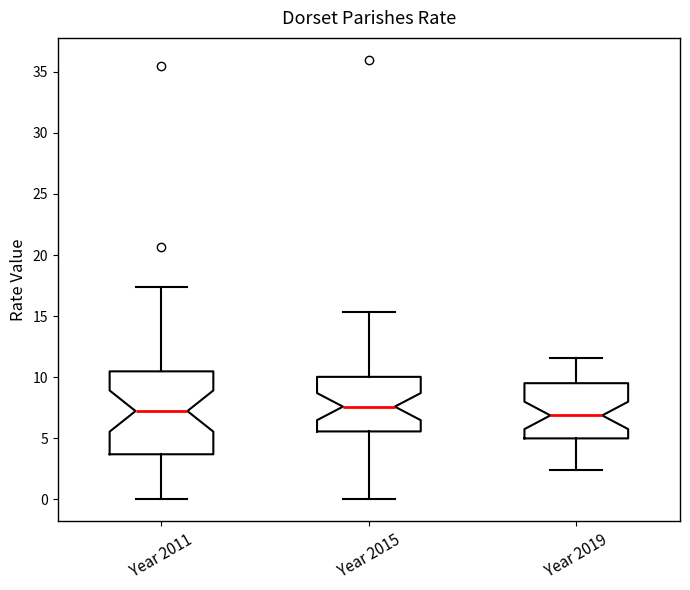

Reading left to right, transcribe this box plot: for each box, give where its median line is, the range the box spans, and where its two whiskers end, as read against the y-axis. The values are not printed on the chart, so give them approximately, as read against the axis.

Year 2011: median 7.0, box 3.5 to 10.5, whiskers 0.0 to 17.5
Year 2015: median 7.5, box 5.5 to 10.0, whiskers 0.0 to 15.5
Year 2019: median 7.0, box 5.0 to 9.5, whiskers 2.5 to 11.5